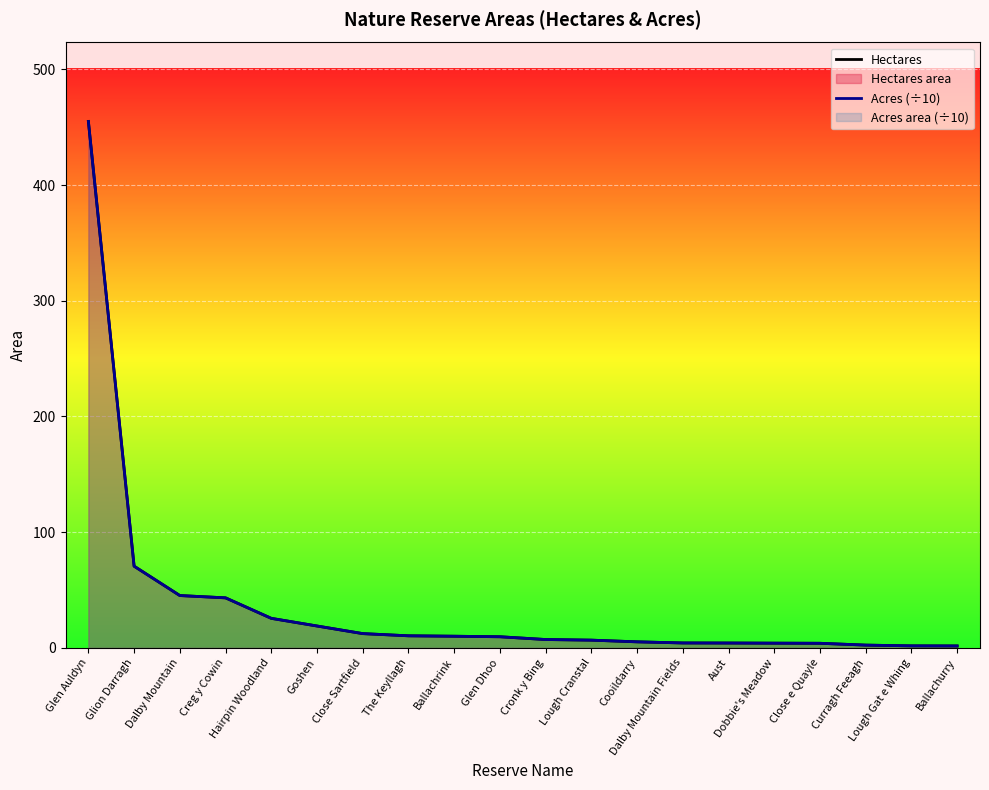

True or false: Acres (÷10) has more than 1 interior local peaks.

False